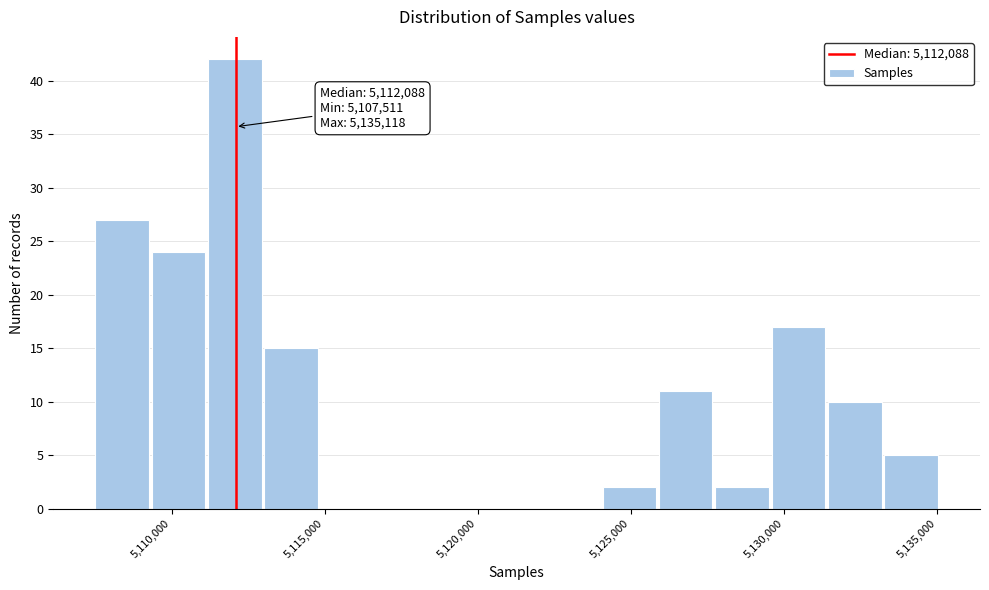

Around what value on the x-axis is the tallest bar? Give the approximate position of its centre, as read against the axis.

5112000